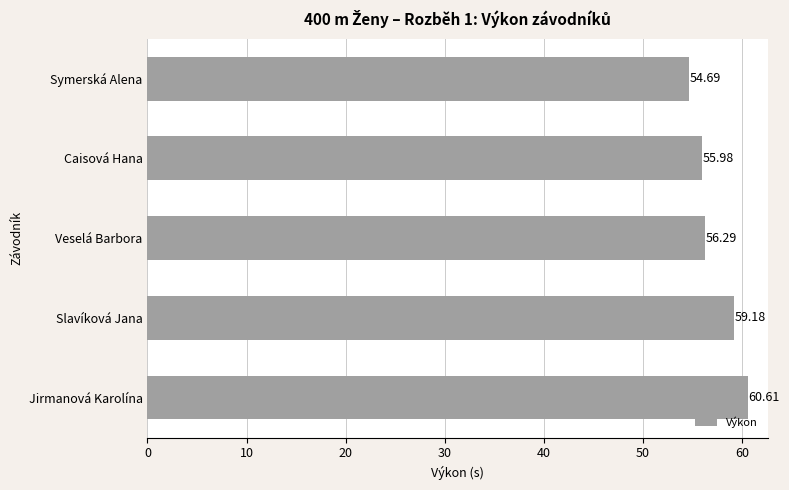

At which label is the value closest to 57?

Veselá Barbora